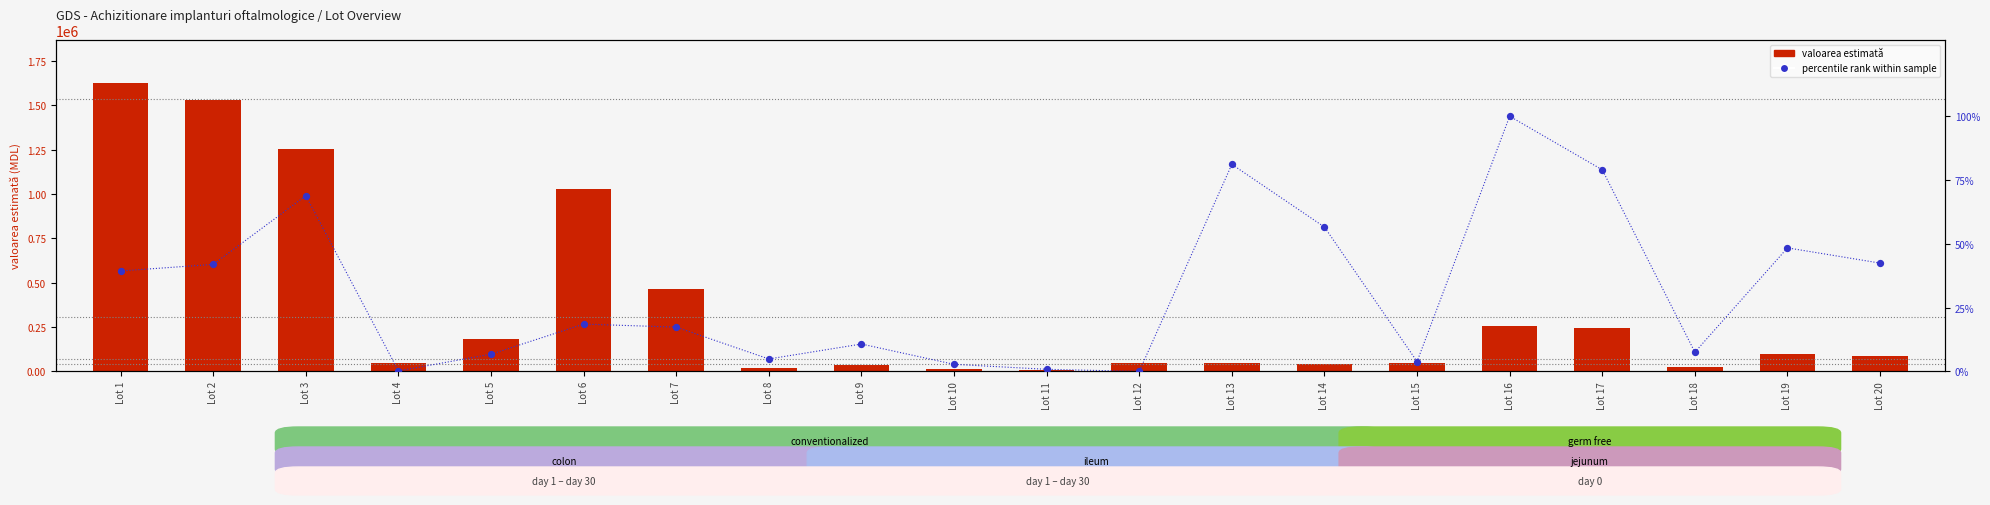

What are all the series names shown in the legend?

valoarea estimată, percentile rank within sample